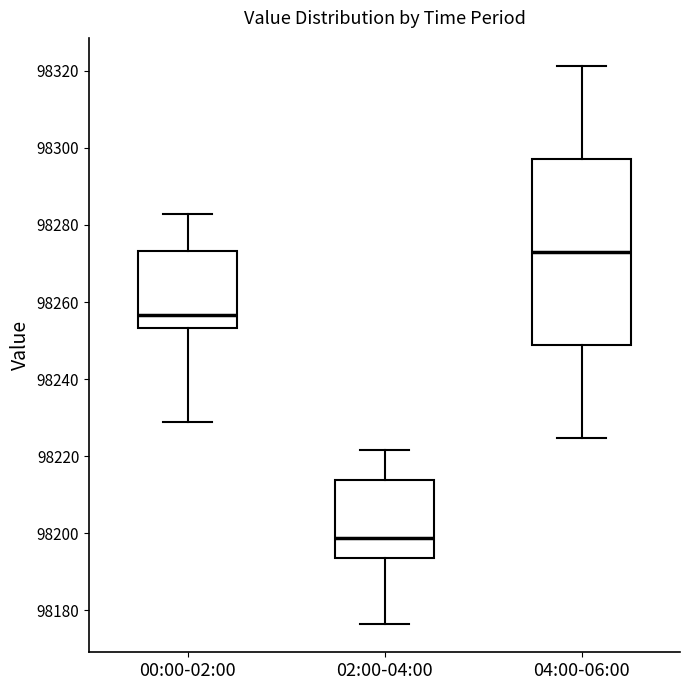

Comparing the boxes themselves (not the whiskers), which one is the tallest?

04:00-06:00